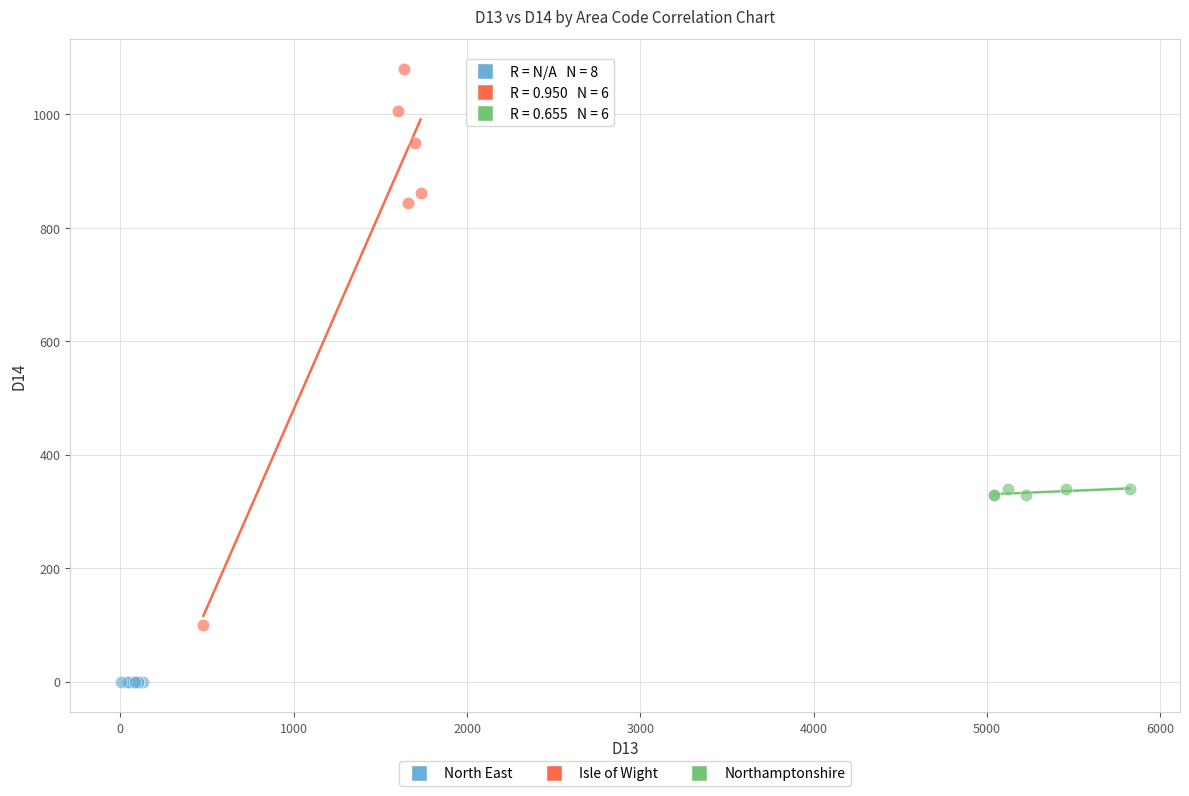

Which series contains the lowest Y value?

North East